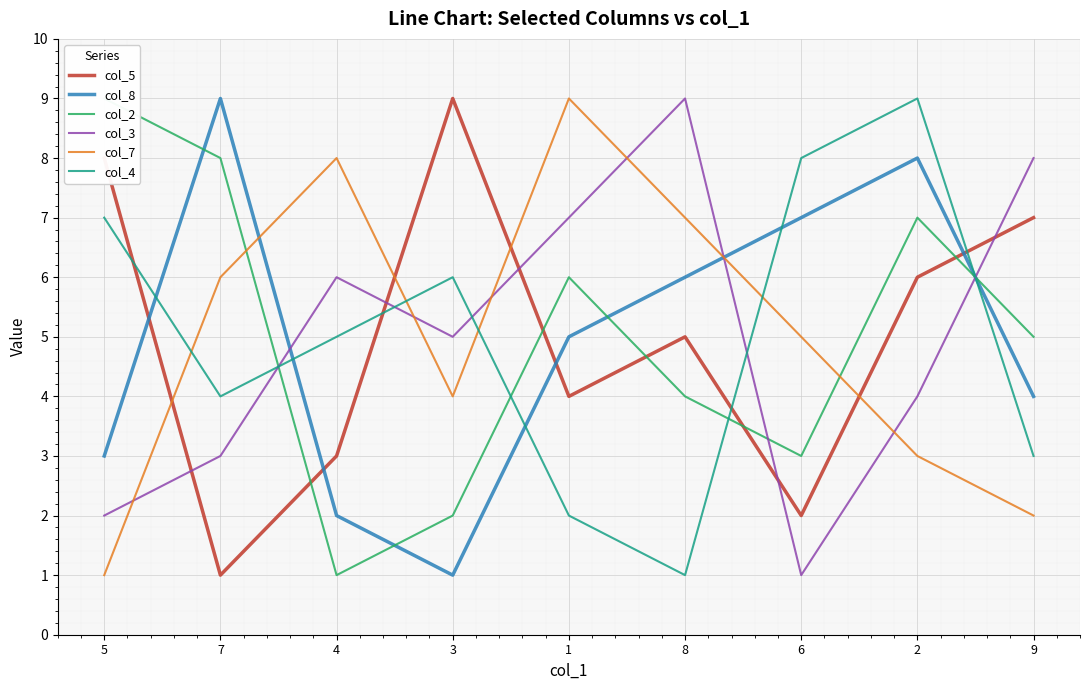

Where is the first local minimum for col_5?

7